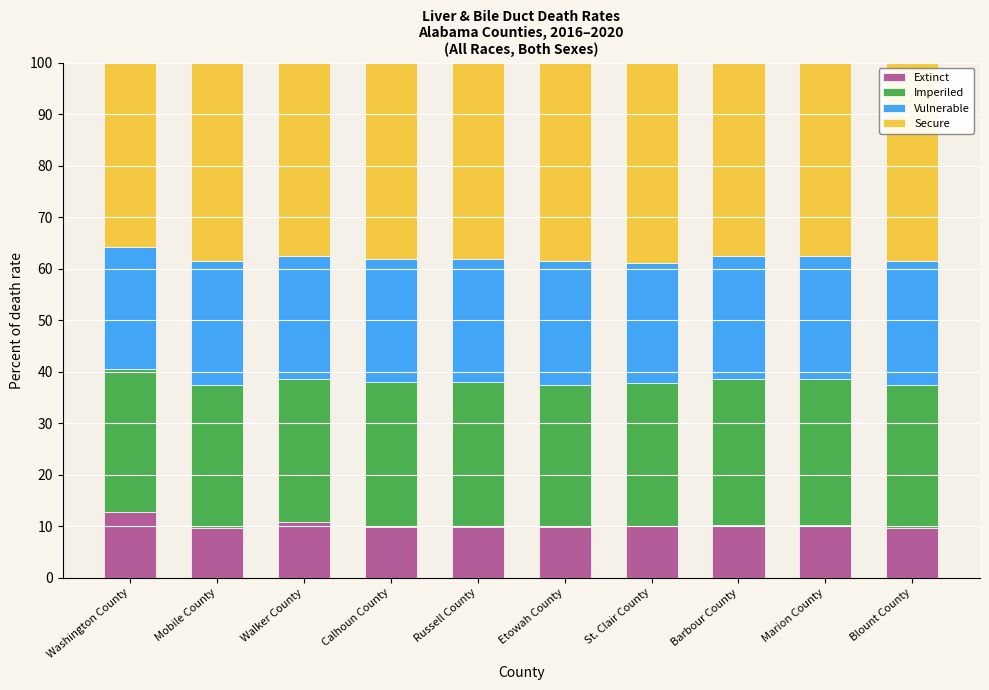

What is the approximate value of Extinct at Marion County?

10.2